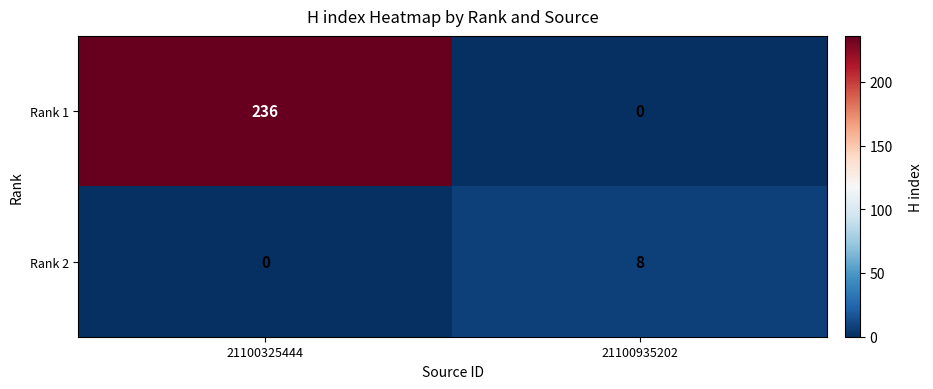

What is the average value of the Rank 1 series?

118